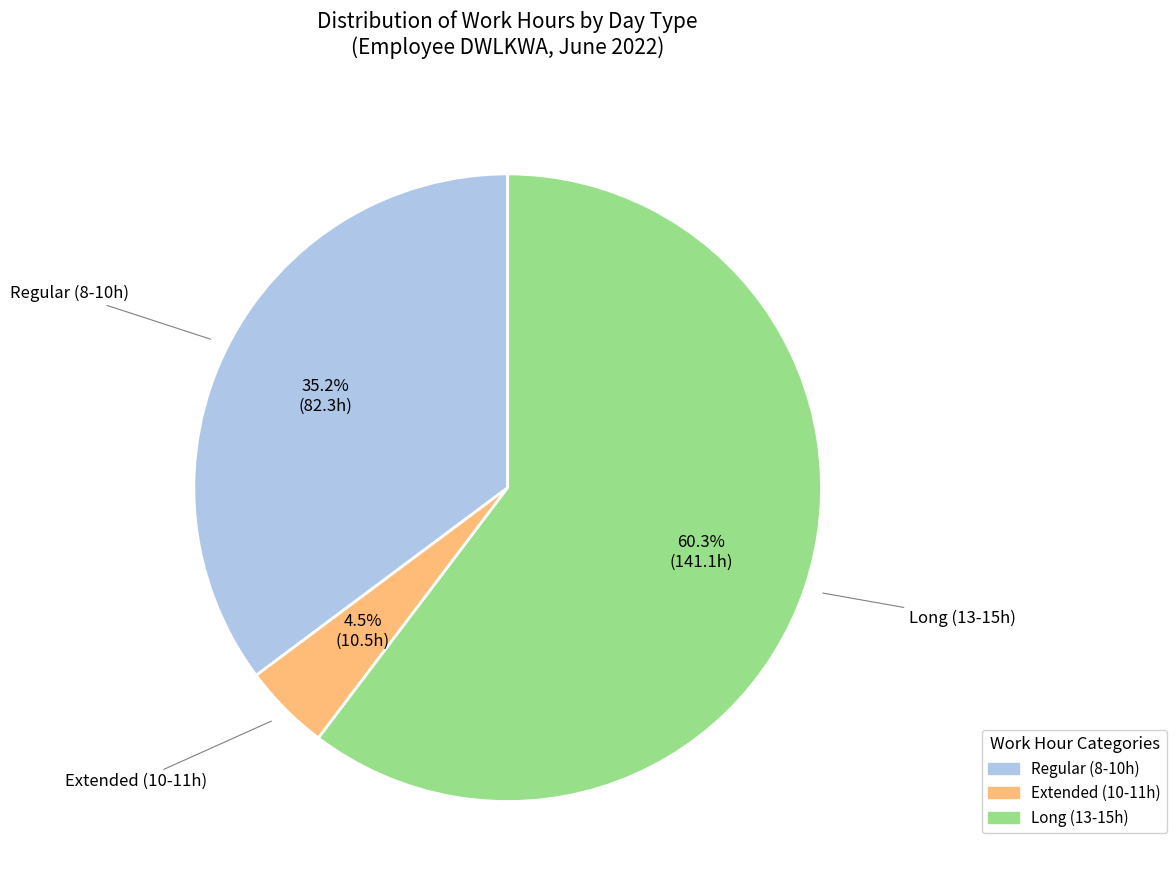

How many slices are in this pie chart?

3